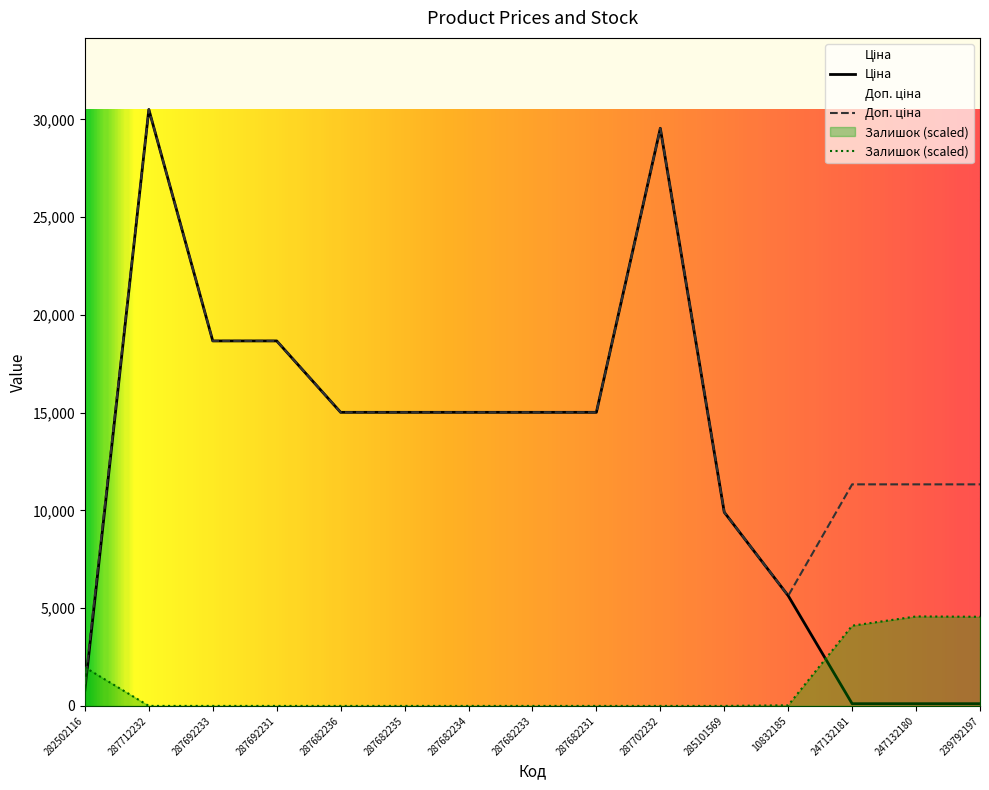

At which label does Доп. ціна reach its minimum?

282502116